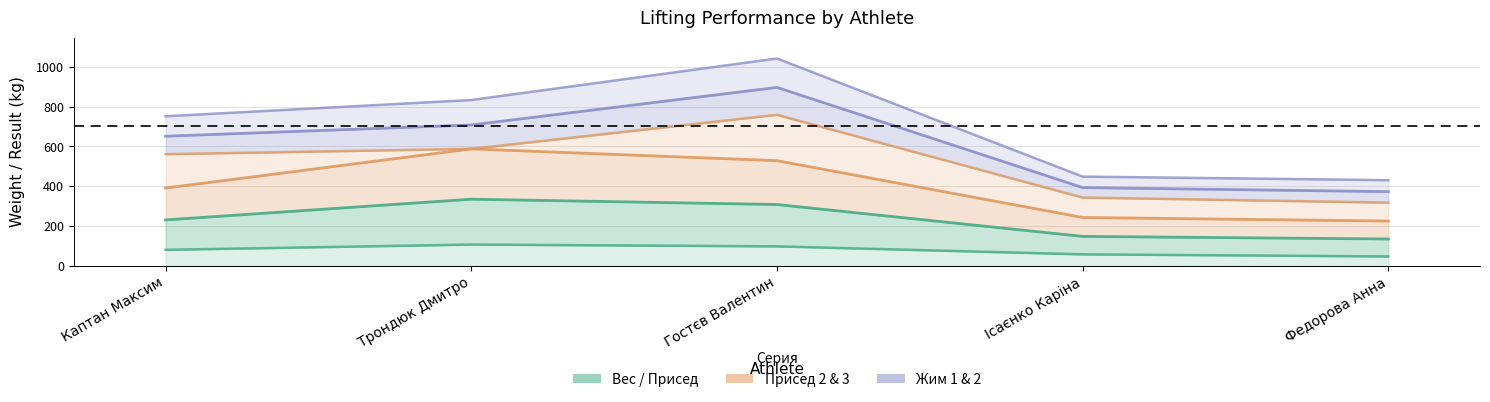

Reading left to right, transcribe all the data shown in this chart.

Вес: Каптан Максим=81.0	Трондюк Дмитро=107.5	Гостєв Валентин=98.4	Ісаєнко Каріна=58.4	Федорова Анна=47.9
Присед 1: Каптан Максим=391.1	Трондюк Дмитро=587.5	Гостєв Валентин=528.4	Ісаєнко Каріна=243.3	Федорова Анна=225.4
Присед 2: Каптан Максим=231.1	Трондюк Дмитро=335.0	Гостєв Валентин=308.4	Ісаєнко Каріна=148.3	Федорова Анна=135.4
Жим 1: Каптан Максим=751.0	Трондюк Дмитро=832.5	Гостєв Валентин=1040.9	Ісаєнко Каріна=448.4	Федорова Анна=430.4
Жим 2: Каптан Максим=651.0	Трондюк Дмитро=707.5	Гостєв Валентин=895.9	Ісаєнко Каріна=393.4	Федорова Анна=372.9